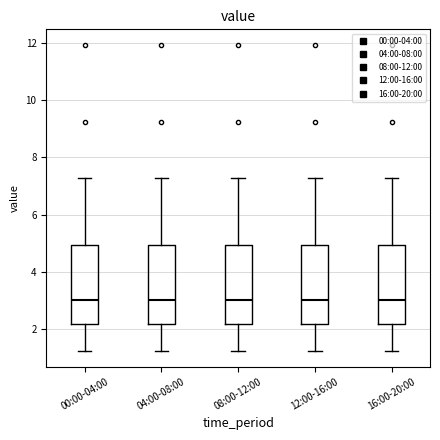

Where does the median line of the box for 00:00-04:00 sit on the y-axis? The values are not printed on the chart, so give them approximately, as read against the axis.

3.0